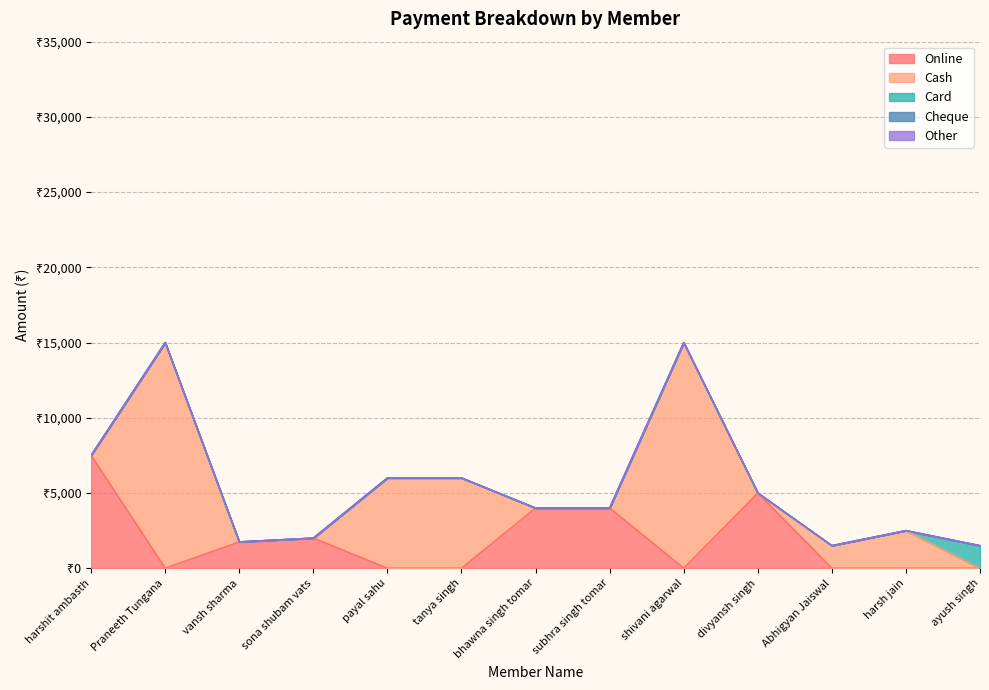

True or false: Card and Other cross at least once.

False